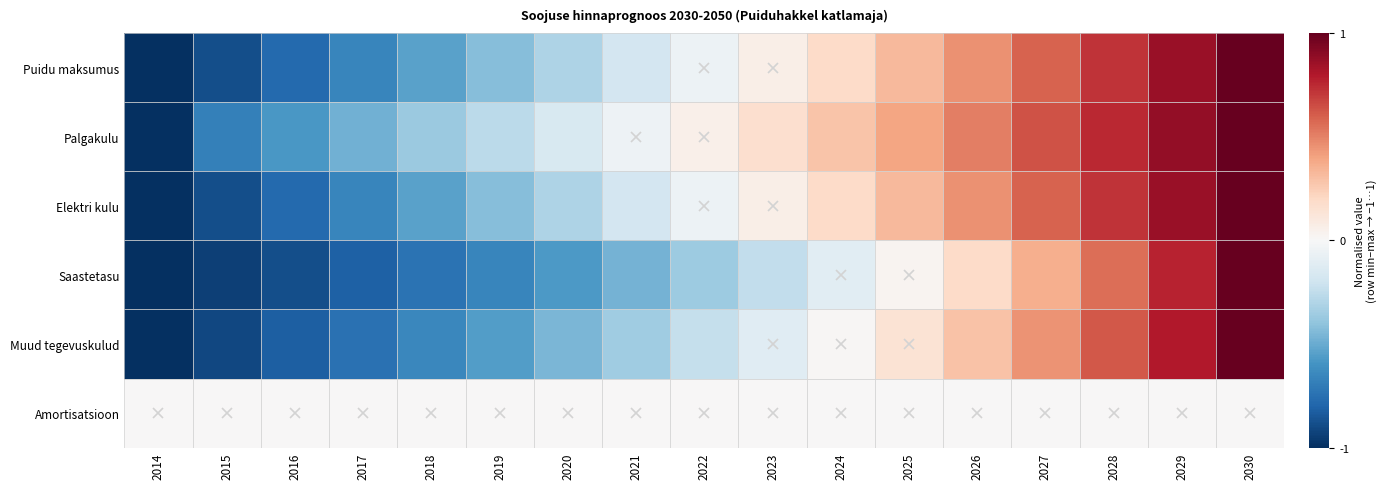

List the series in order of their peak value, highest first.

Puidu maksumus, Palgakulu, Elektri kulu, Saastetasu, Muud tegevuskulud, Amortisatsioon